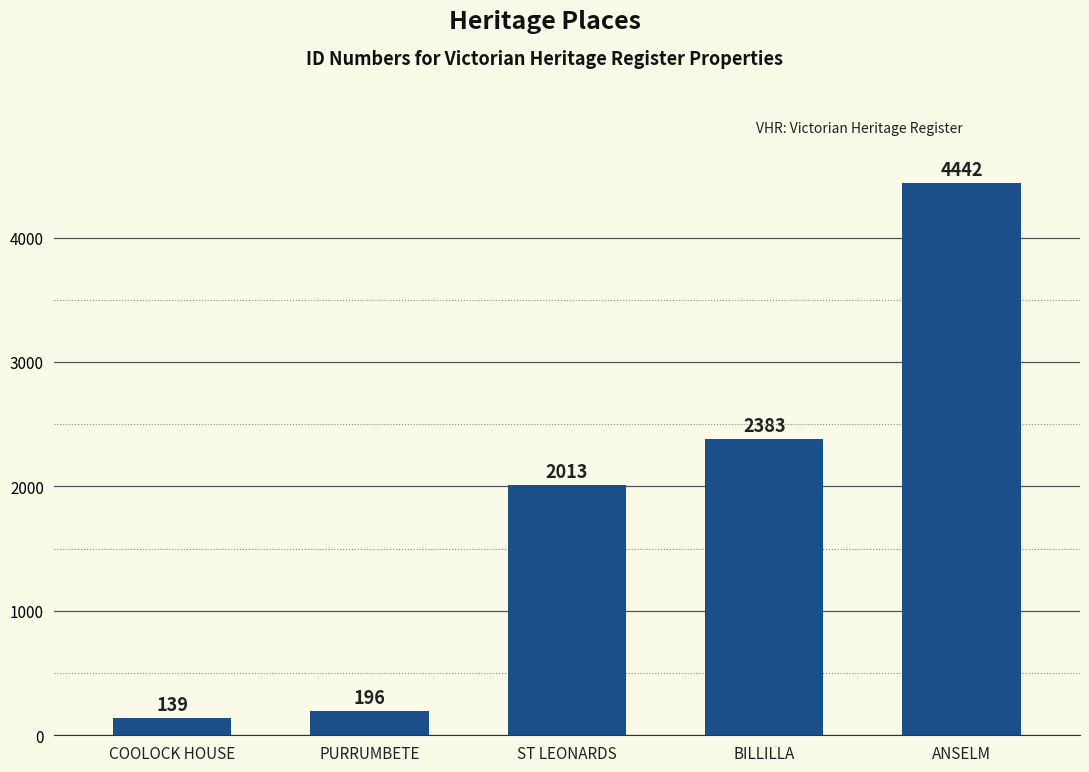

How many values are below 2013?

2